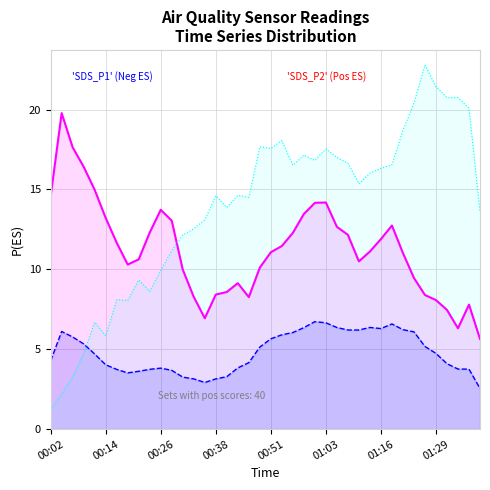

Does the chart display data point markers on the line(s)?

No